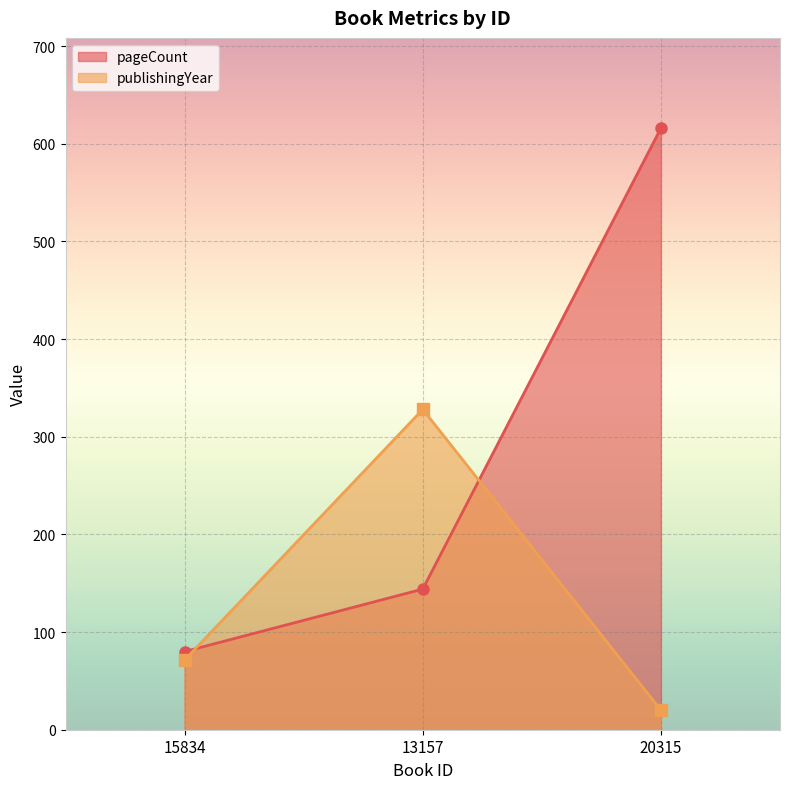

What position from the left is 20315?

3